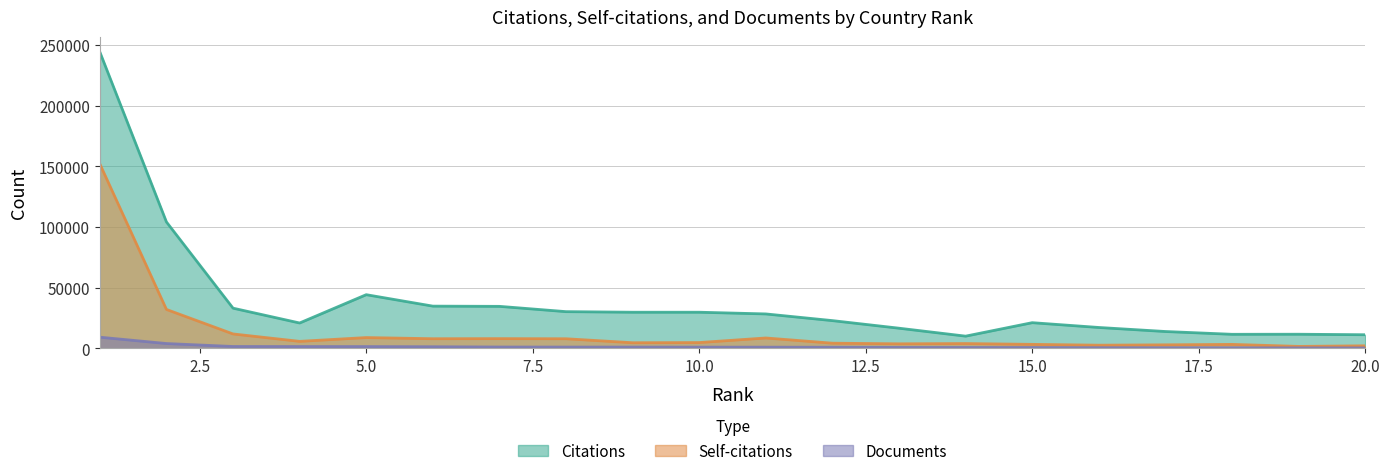

What is the value of the Self-citations point at the 6th from the left?

8024